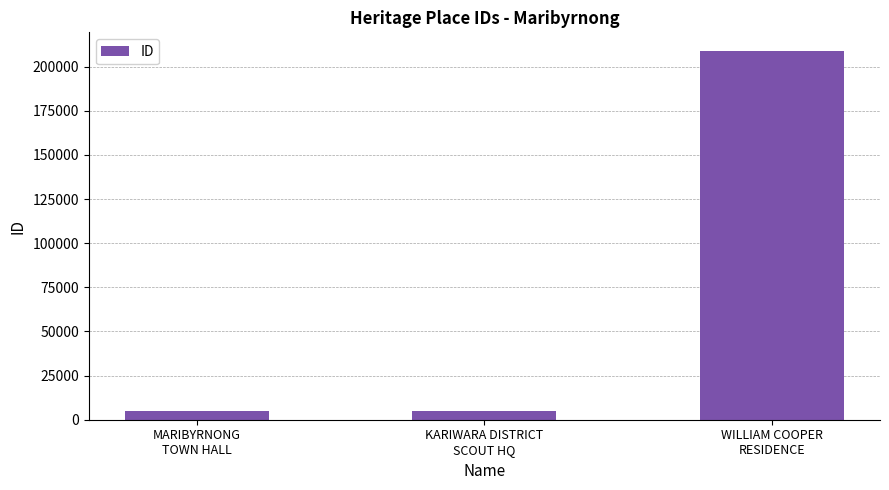

What is the minimum value shown in the chart?

4926